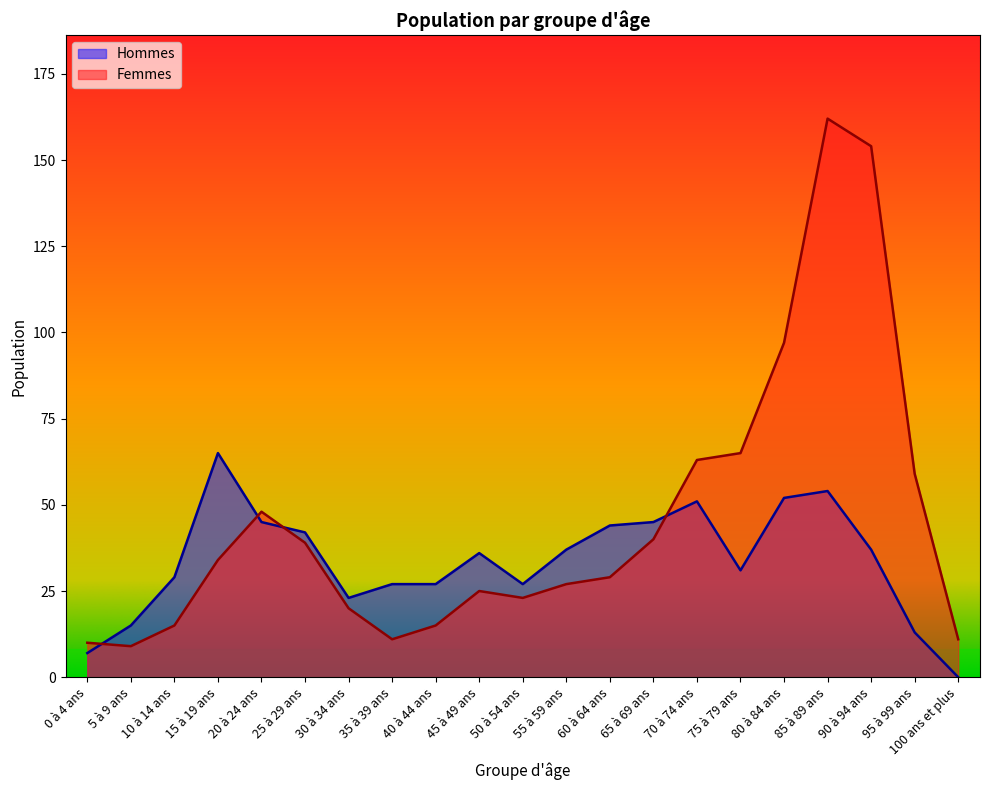

How many data points in Hommes are above 36?

10